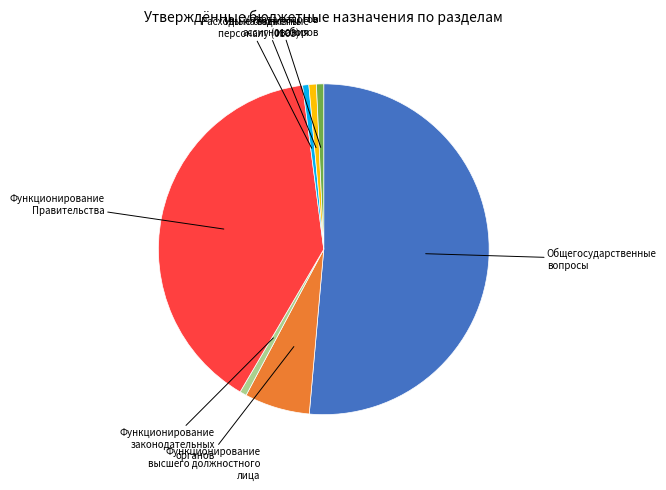

Does any single category account for the majority?

Yes